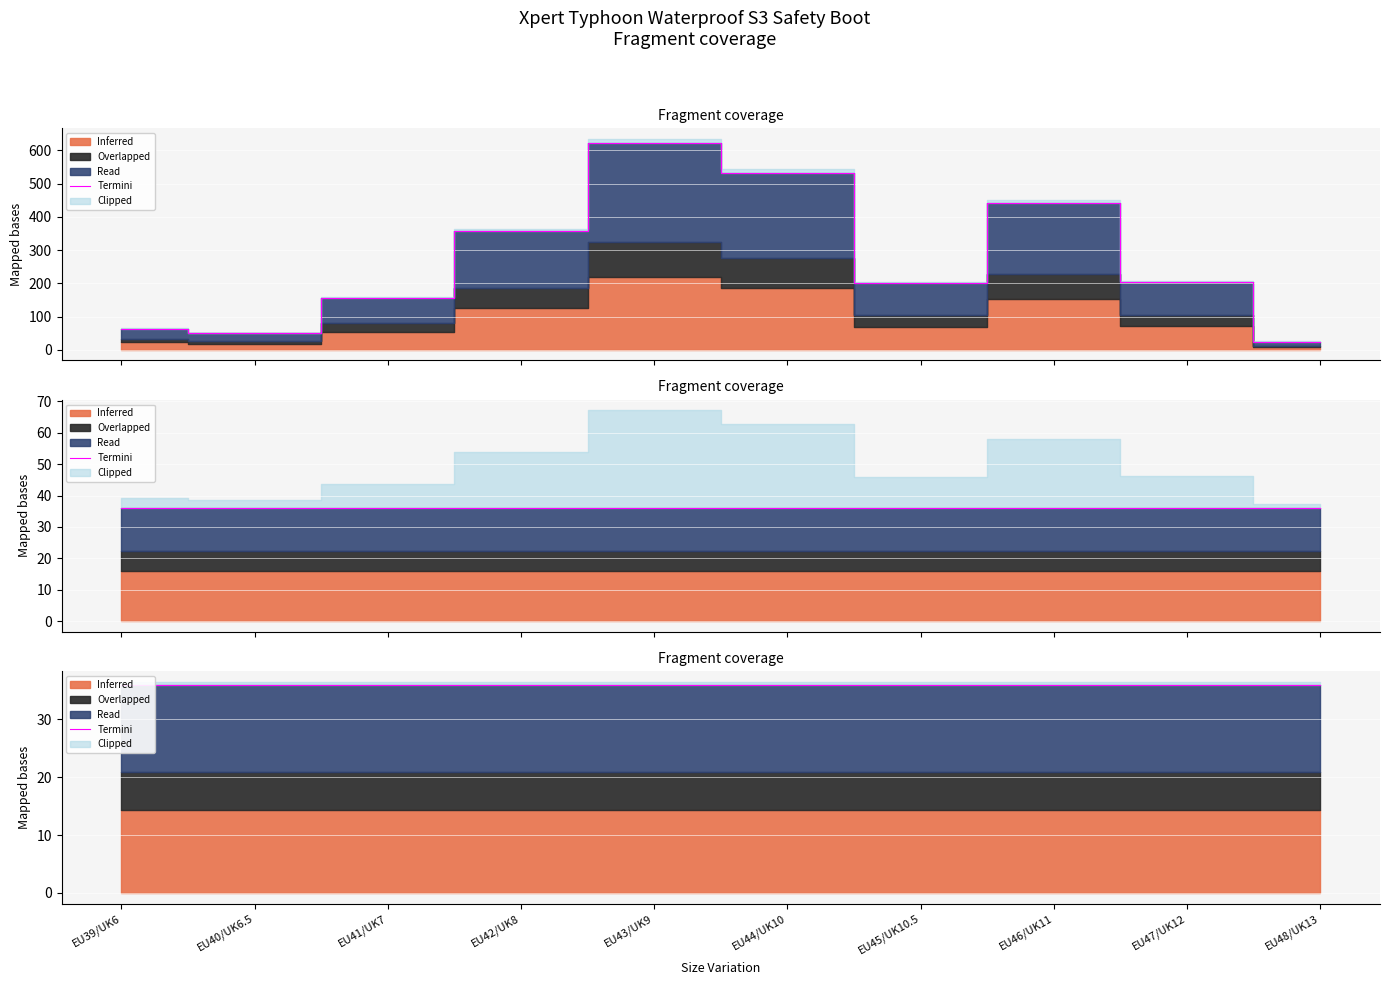

How many lines are shown in the chart?

3